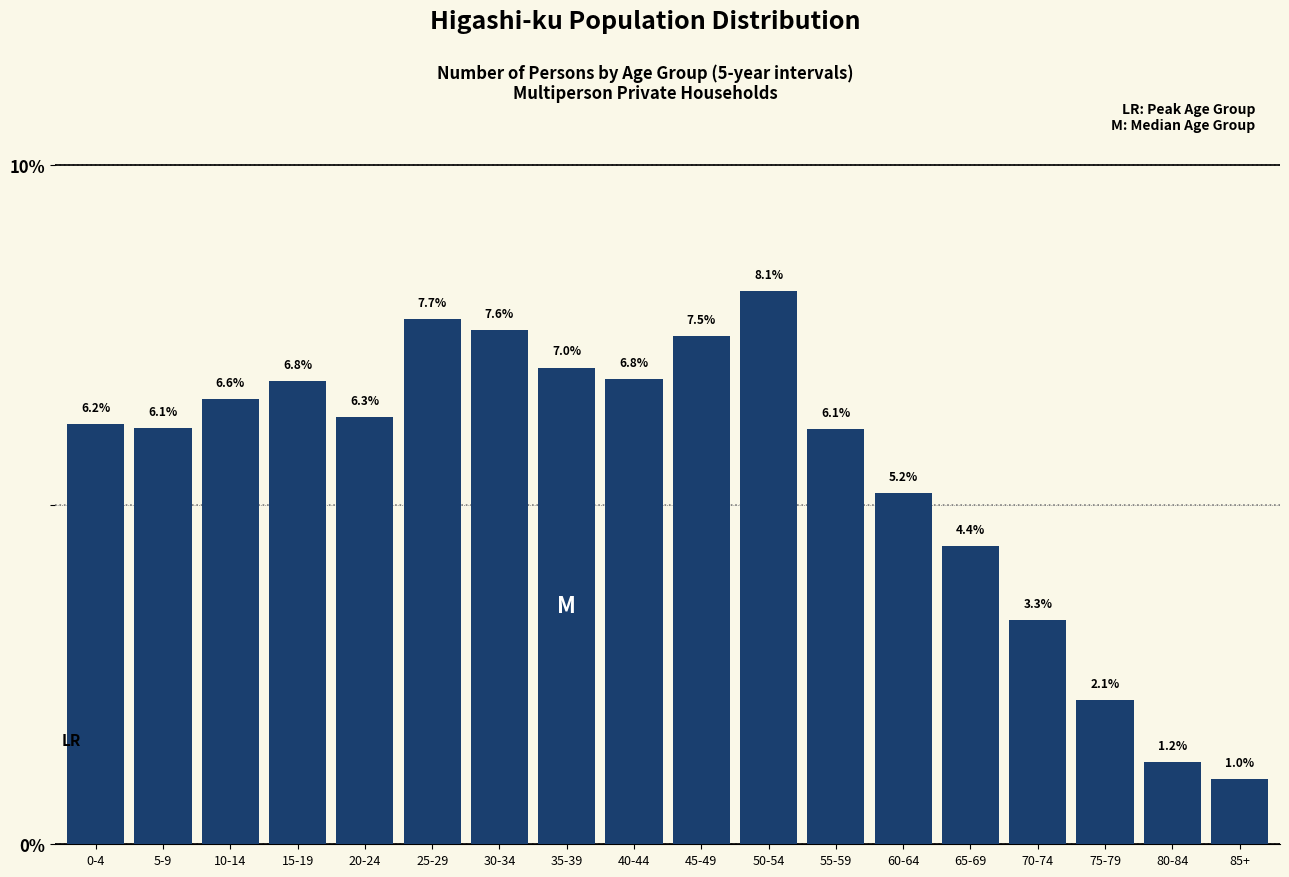

Reading right to left, transcribe all the data shown in this chart.

1.0	1.2	2.1	3.3	4.4	5.2	6.1	8.1	7.5	6.8	7.0	7.6	7.7	6.3	6.8	6.6	6.1	6.2